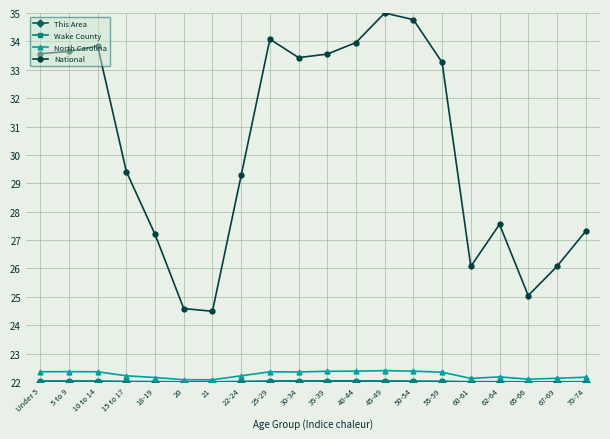

How many distinct data groups are displayed?

4